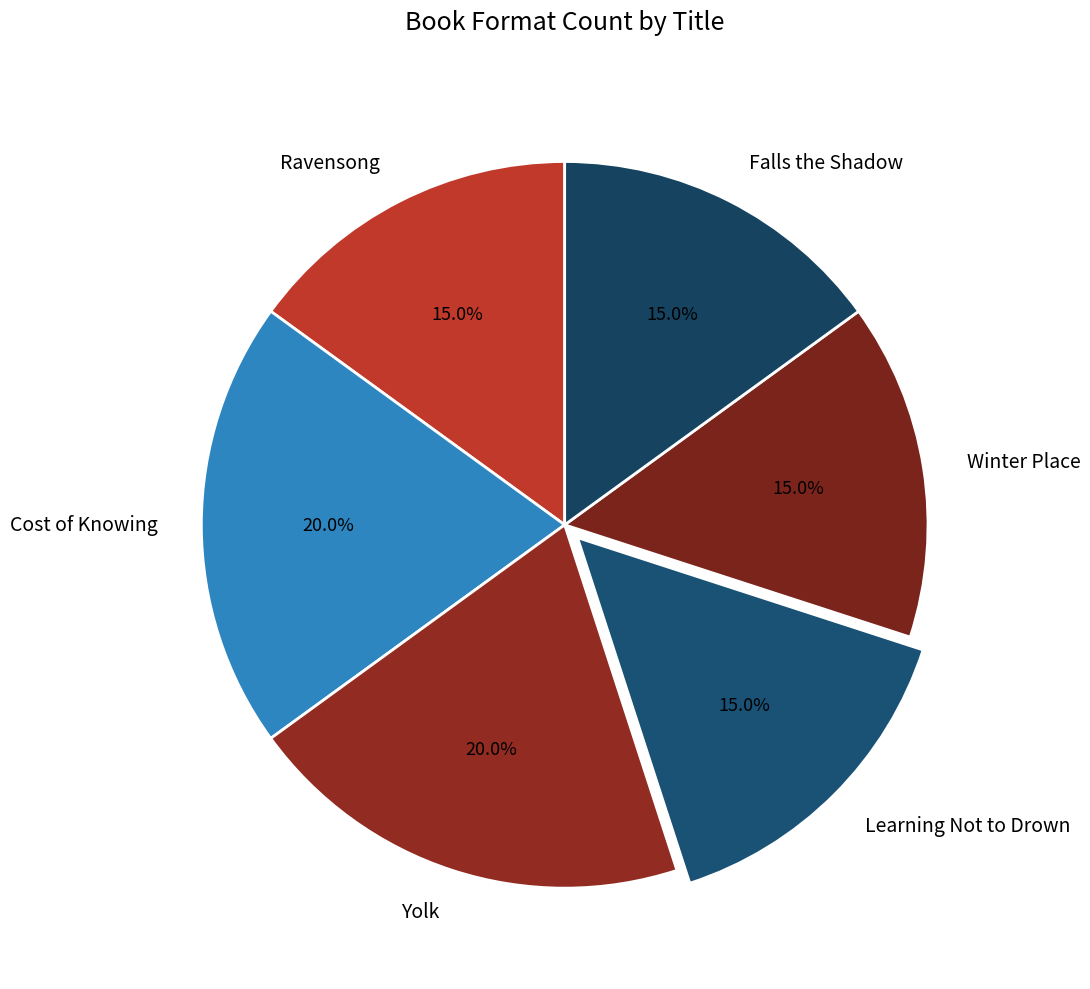

Which has a higher value, Cost of Knowing or Falls the Shadow?

Cost of Knowing